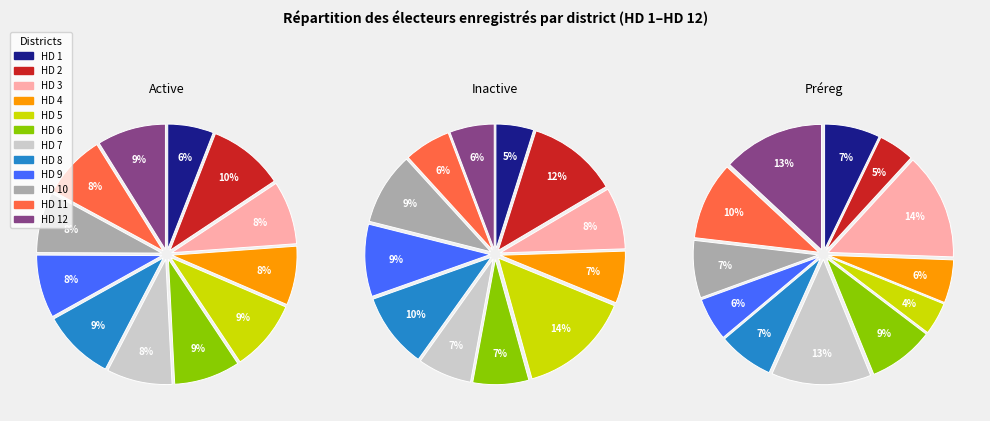

Is the sum of HD 9 and HD 1 greater than half?

No